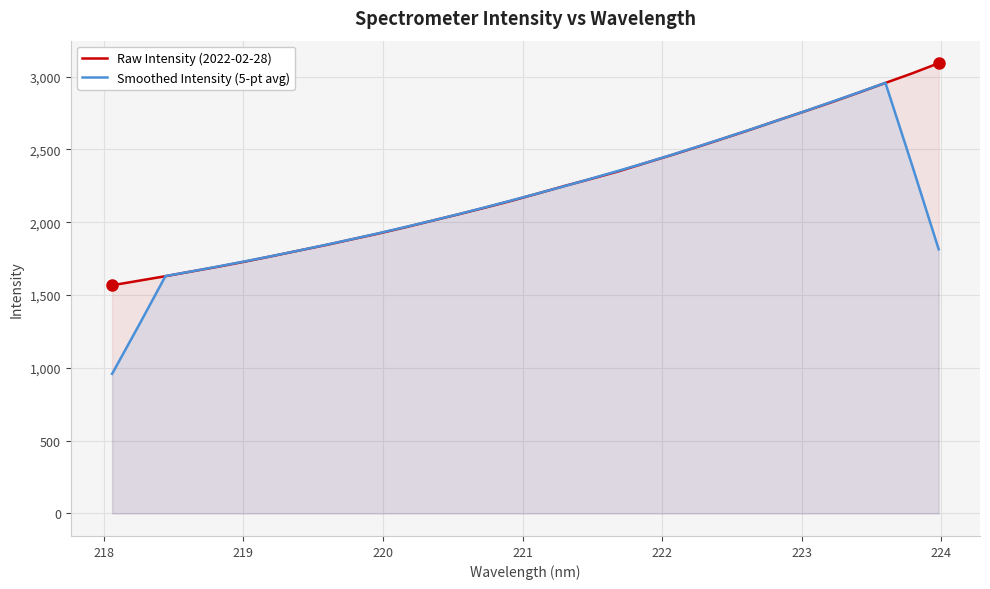

Which series has the widest spread of values?

Smoothed Intensity (5-pt avg)